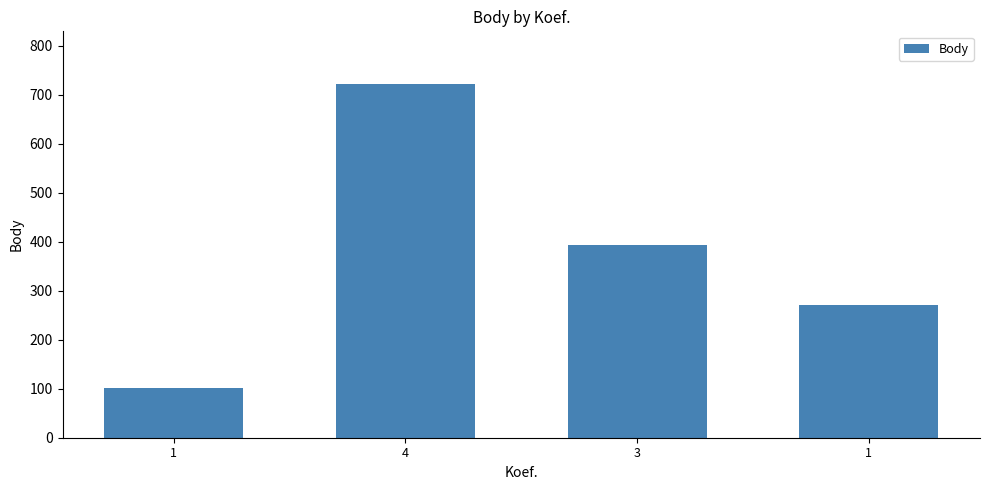

Between 1 and 4, which is larger?

4